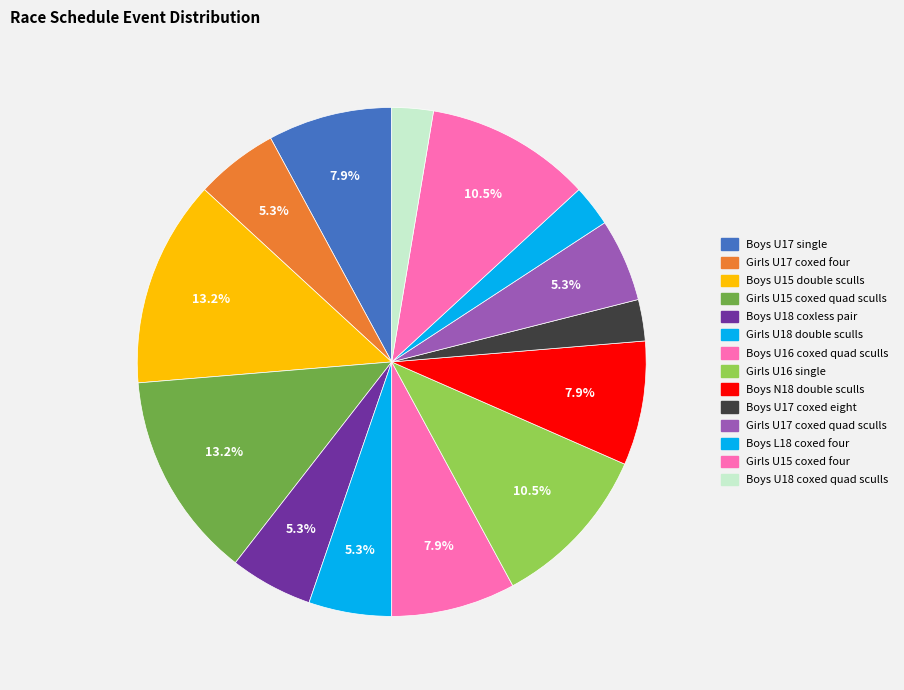

Does Girls U16 single account for over 50% of the chart?

No